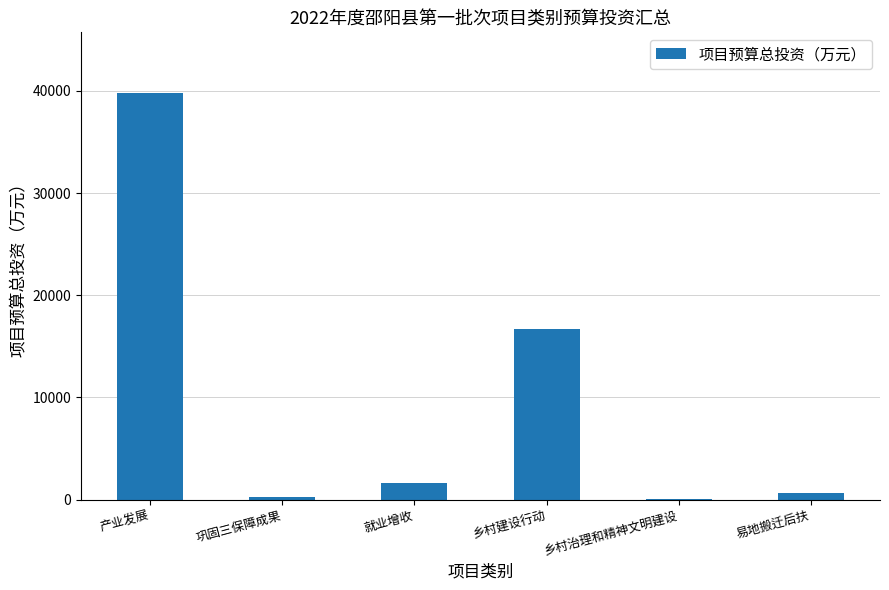

Where is the data nearest to the value 19923?

乡村建设行动